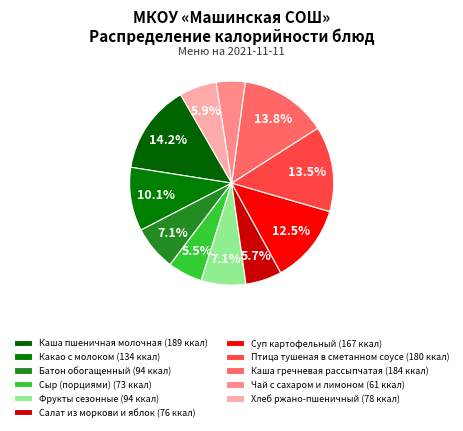

What is the change in value from Суп картофельный to Каша гречневая рассыпчатая?

+17.1